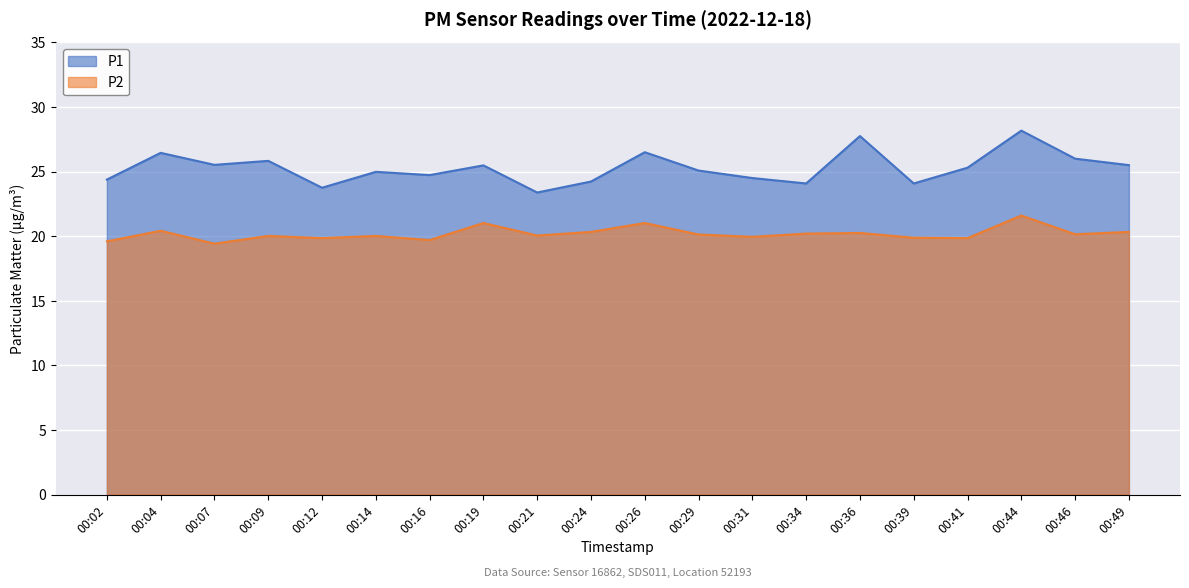

Count the number of categories in the chart.

20